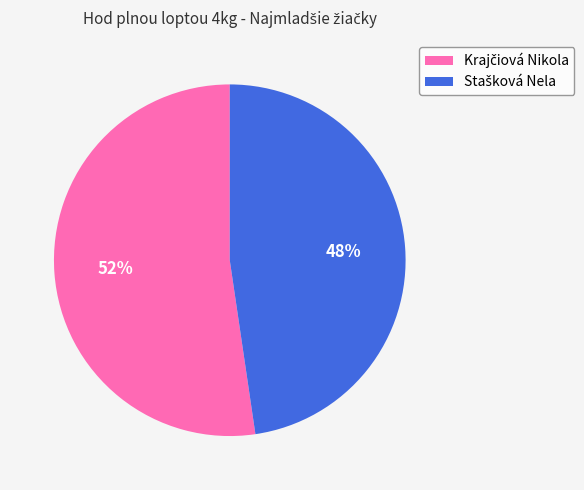

Is there any slice that represents more than half of the pie?

Yes